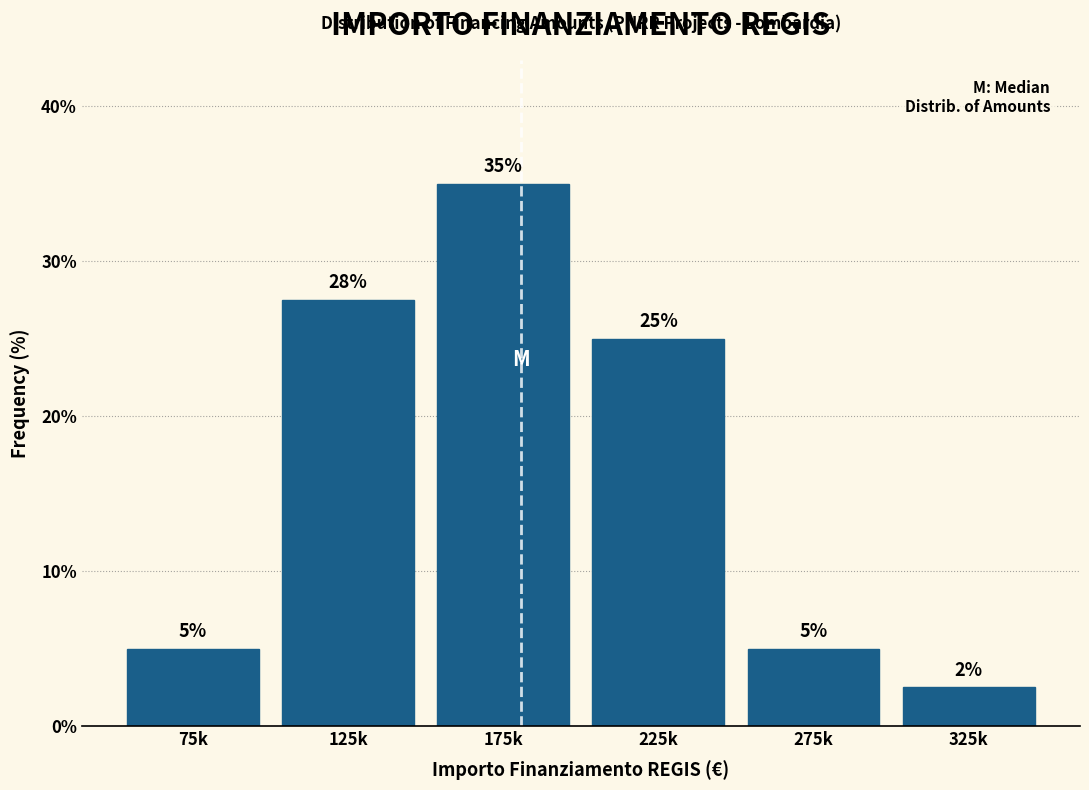

At which label does the data first exceed 25?

125k